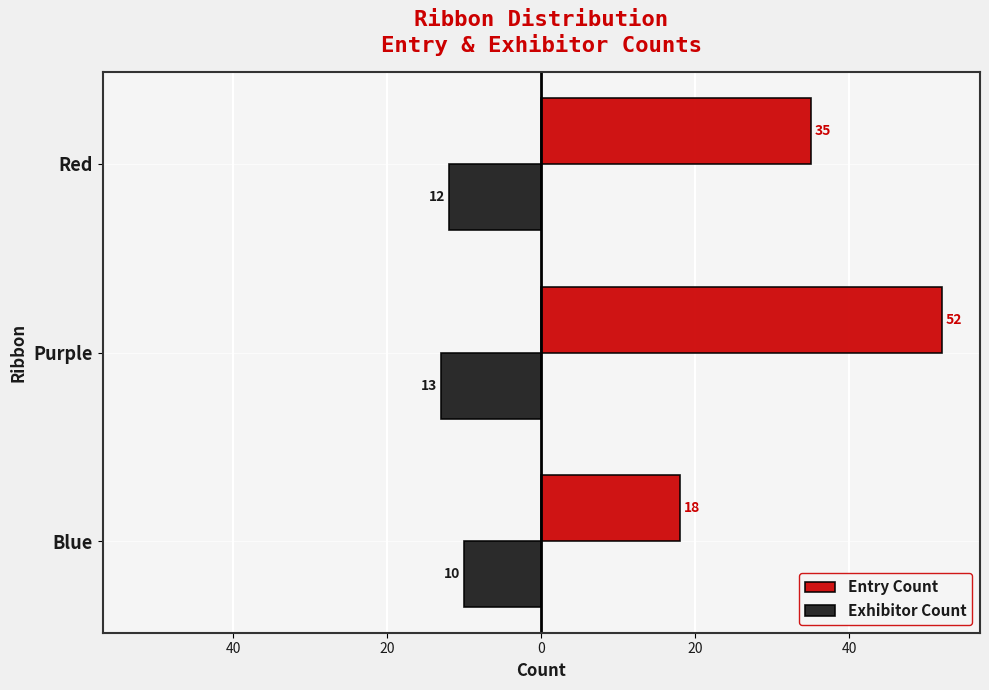

What are all the series names shown in the legend?

Entry Count, Exhibitor Count